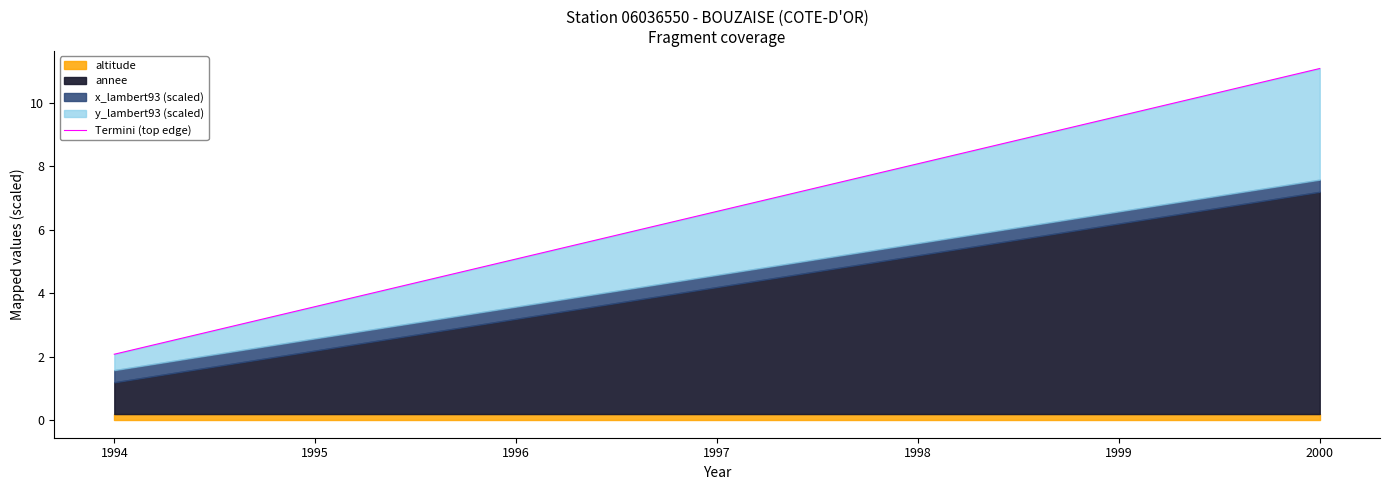

List the labels in order of value, smallest first.

1994, 1995, 1996, 1997, 1998, 1999, 2000